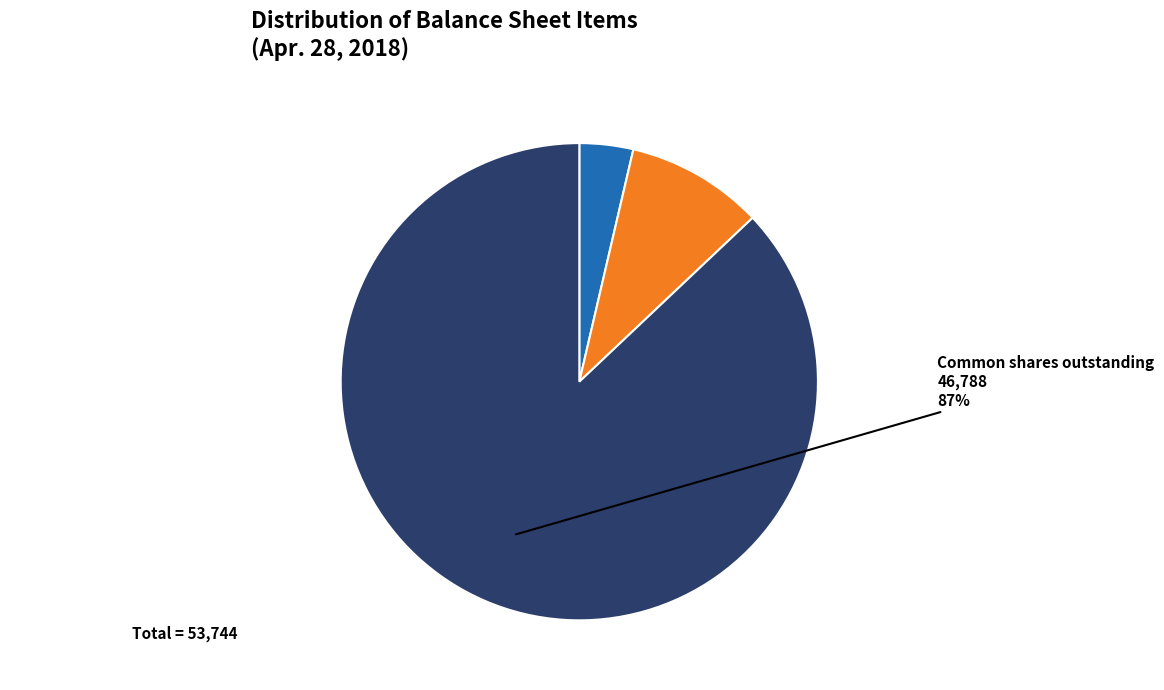

Which slice is the largest?

Common shares outstanding